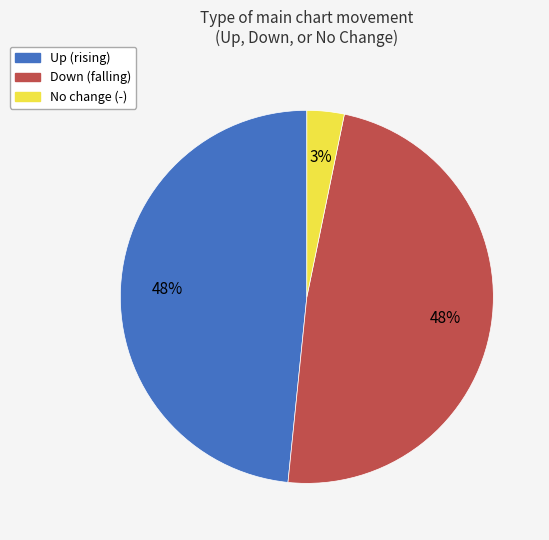

How many segments does this pie chart have?

3